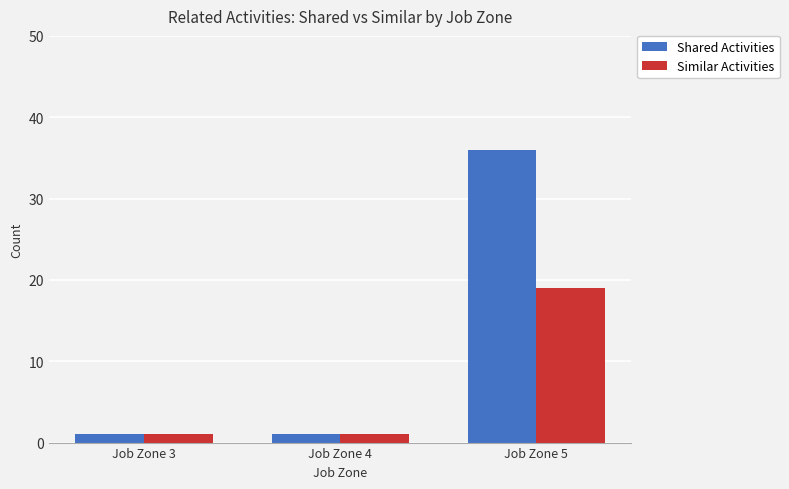

List the series in order of their overall mean, lowest first.

Similar Activities, Shared Activities